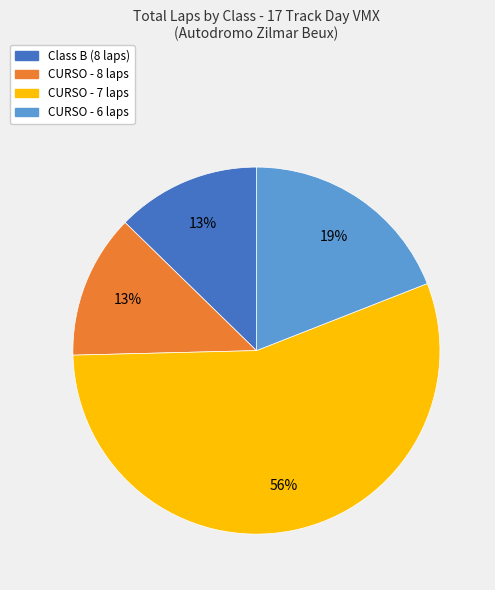

Is there any slice that represents more than half of the pie?

Yes